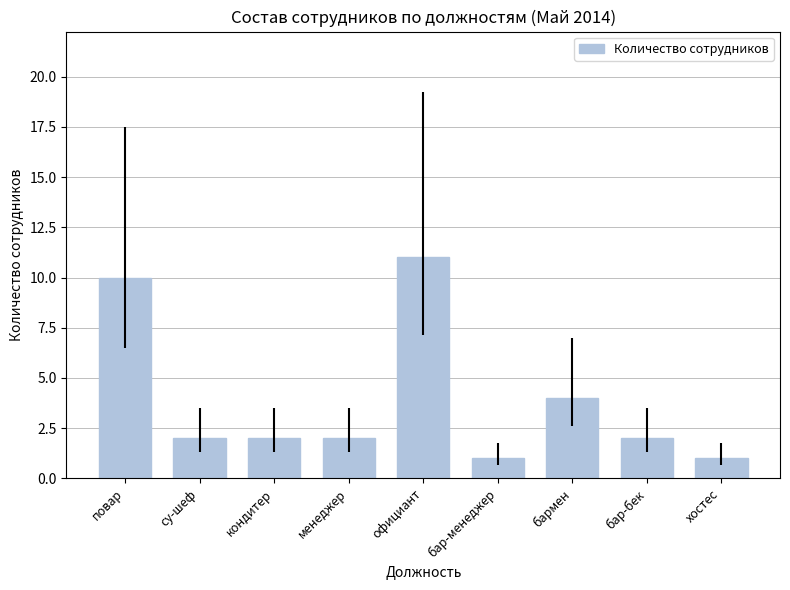

Which has a higher value, менеджер or бар-менеджер?

менеджер